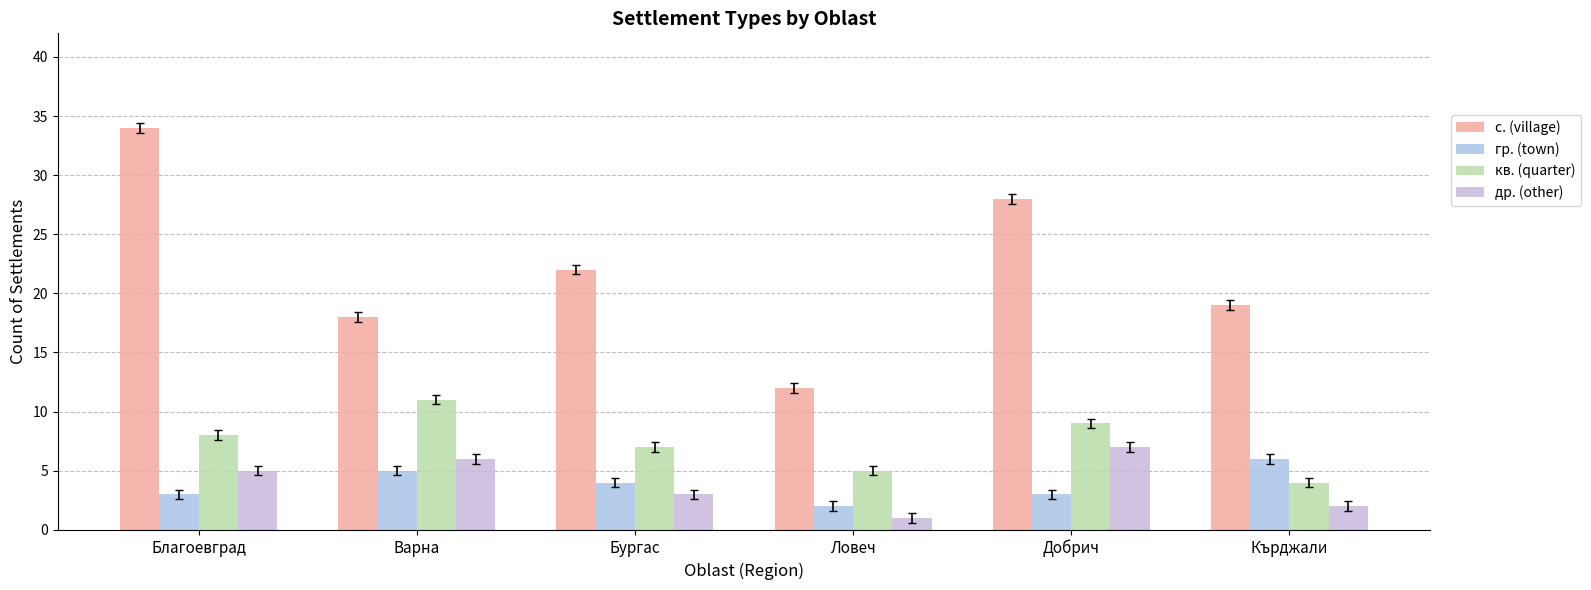

Reading left to right, what are all the values shown in this chart?

с. (village): 34	18	22	12	28	19
гр. (town): 3	5	4	2	3	6
кв. (quarter): 8	11	7	5	9	4
др. (other): 5	6	3	1	7	2